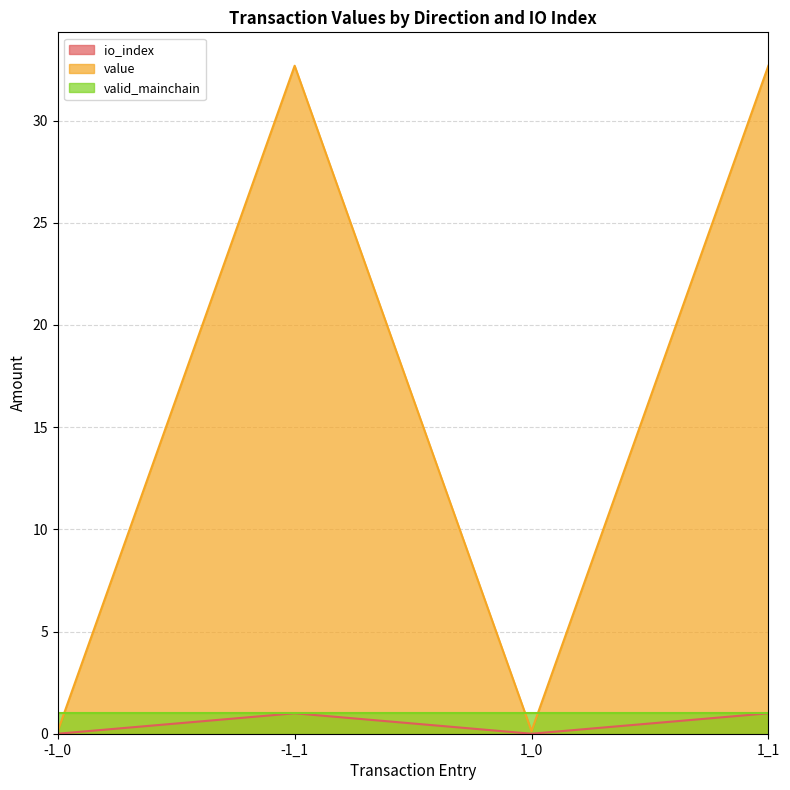

At which category does the chart reach its minimum across all series?

-1_0